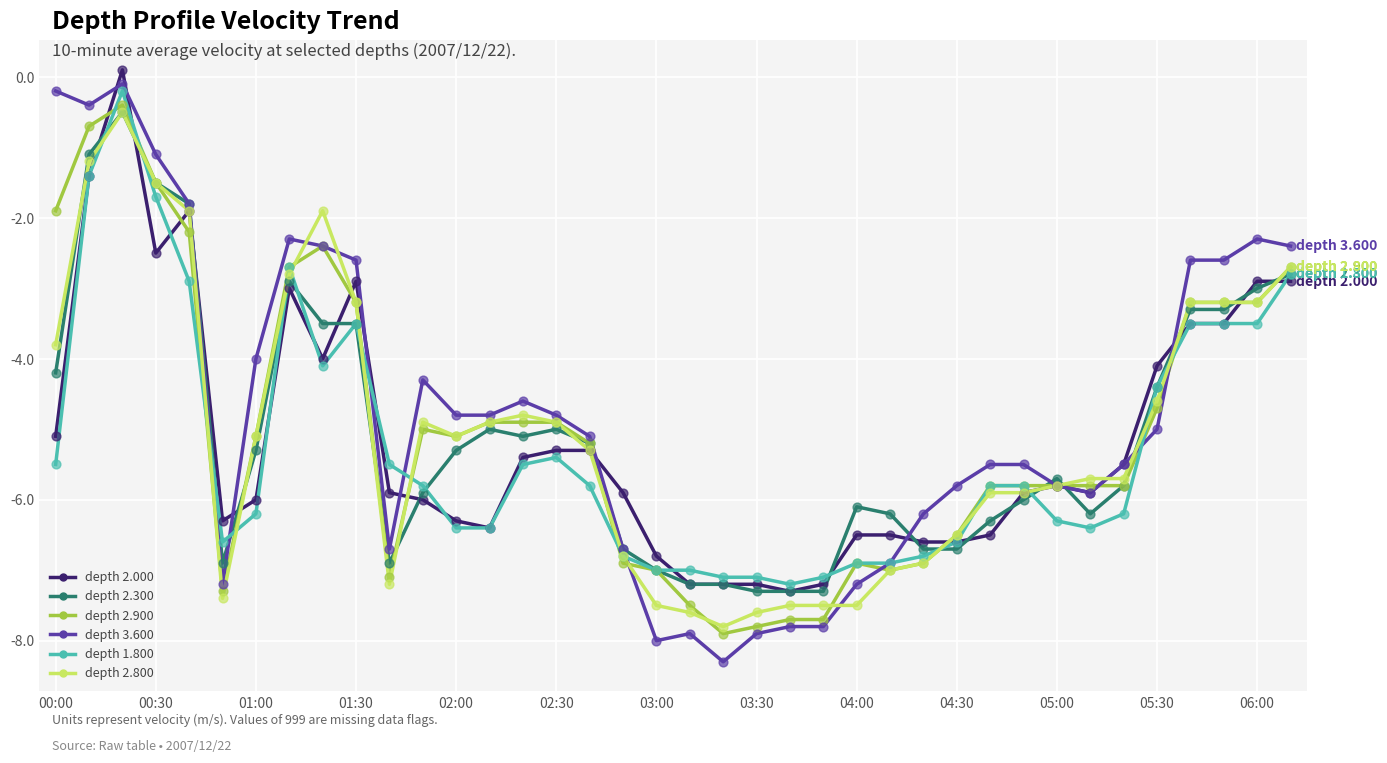

What are all the series names shown in the legend?

depth 2.000, depth 2.300, depth 2.900, depth 3.600, depth 1.800, depth 2.800